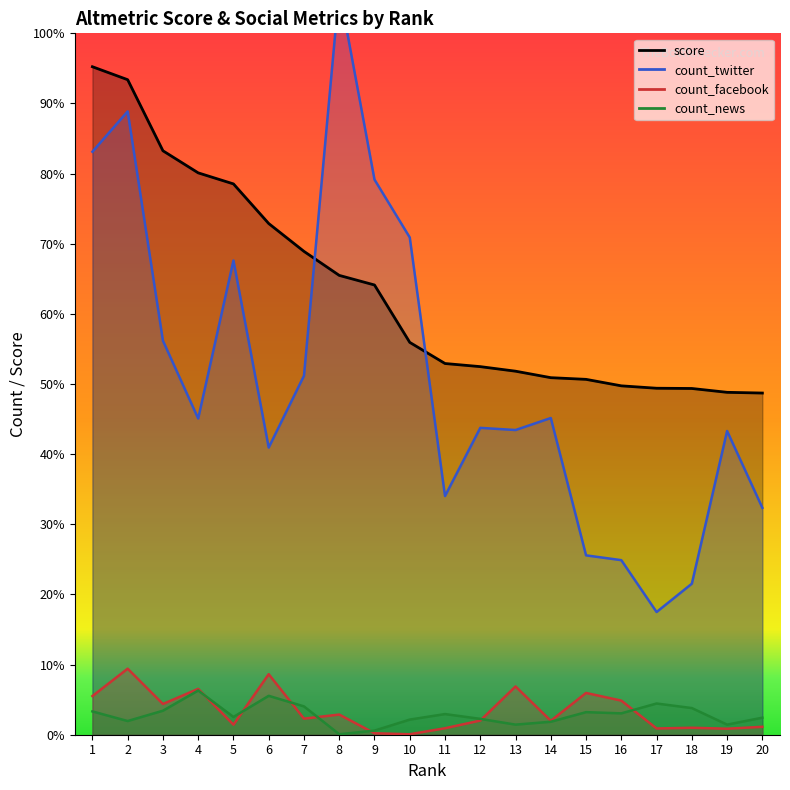

Which has a higher value, 4 or 12?

4